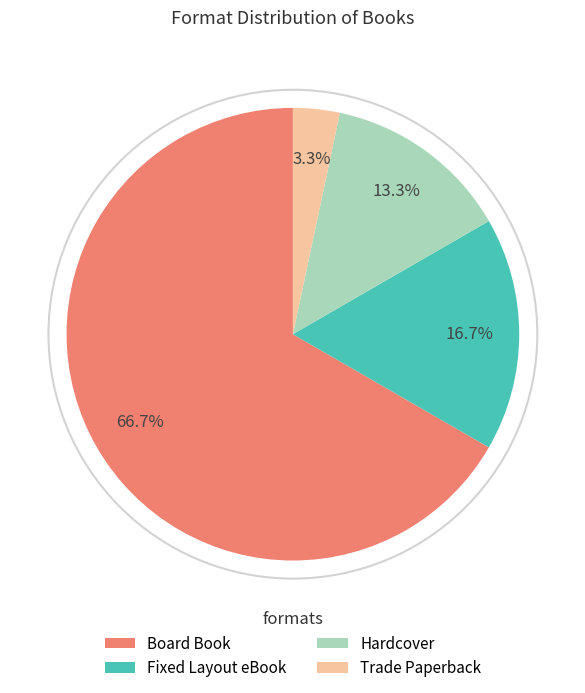

Which category accounts for the majority?

Board Book